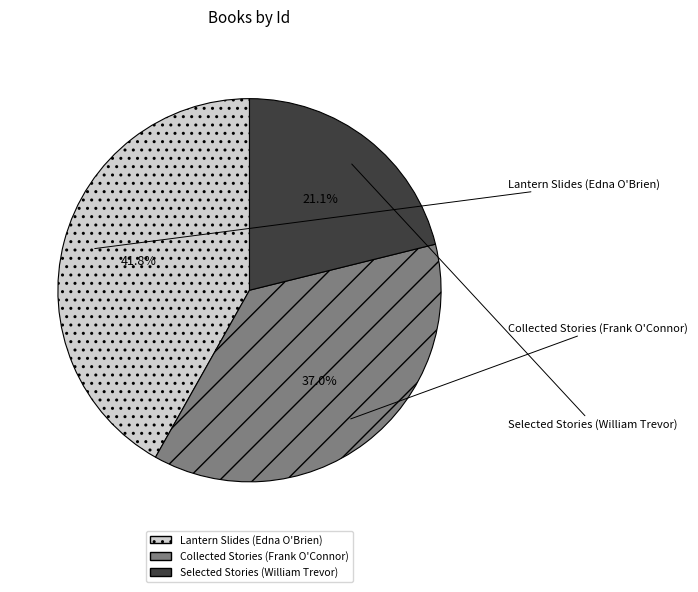

Is the sum of Collected Stories (Frank O'Connor) and Selected Stories (William Trevor) greater than half?

Yes